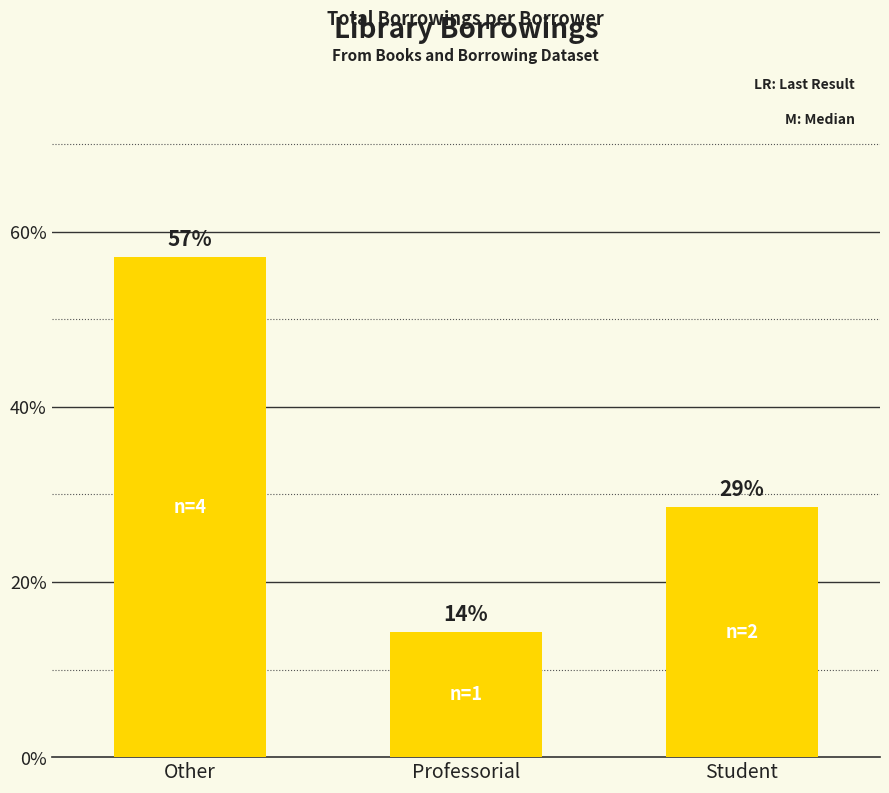

What is the sum of all values?

100.0